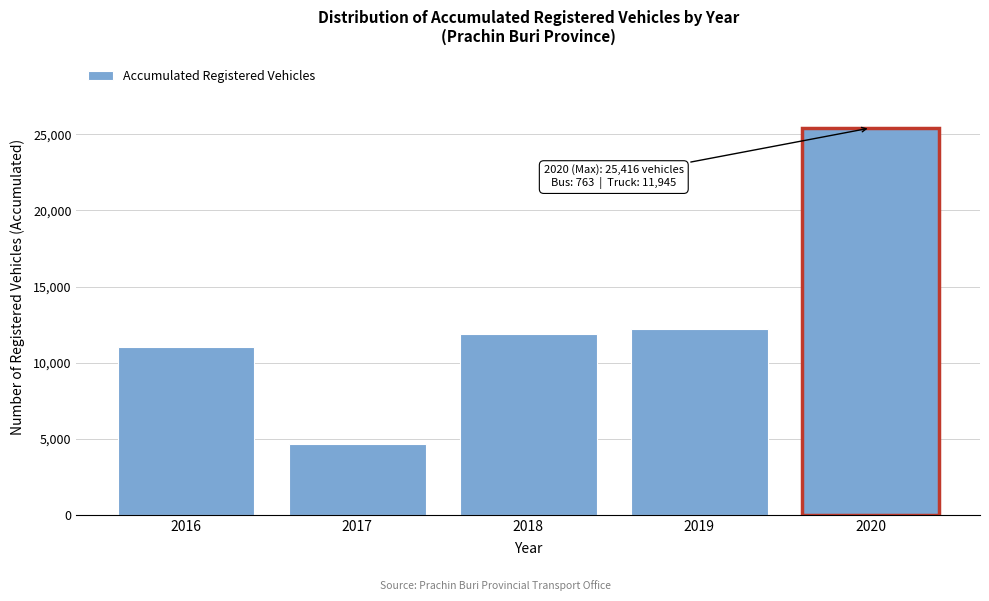

Reading left to right, list all the values displayed in this chart.

11007	4683	11887	12225	25416